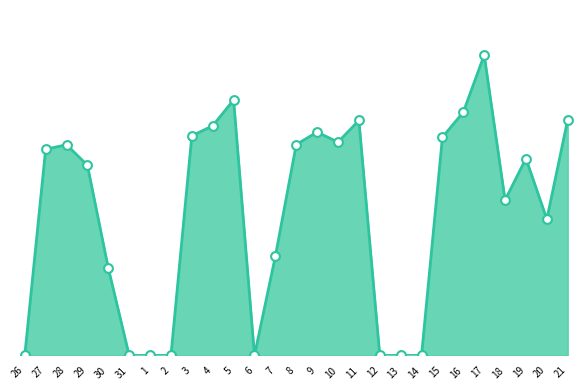

Is this an area chart (filled region under the line)?

Yes